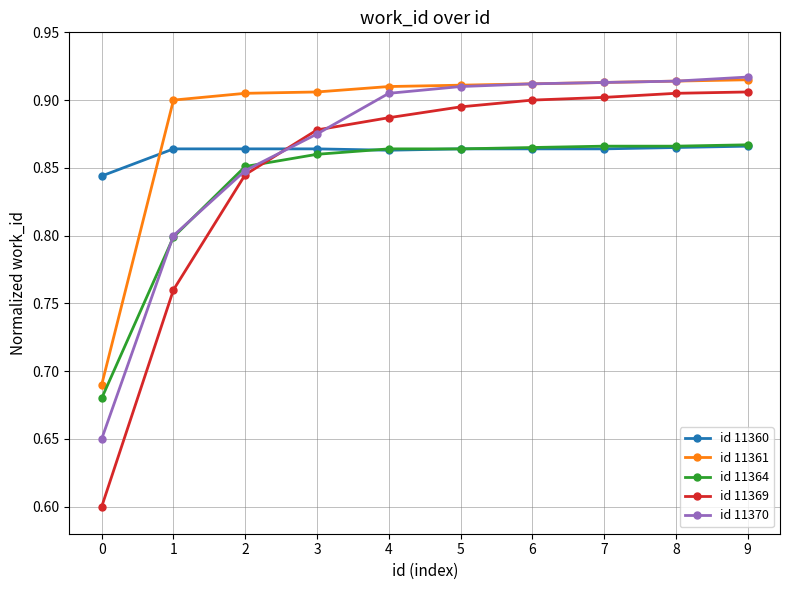

What is the lowest value of the id 11369 series?

0.6